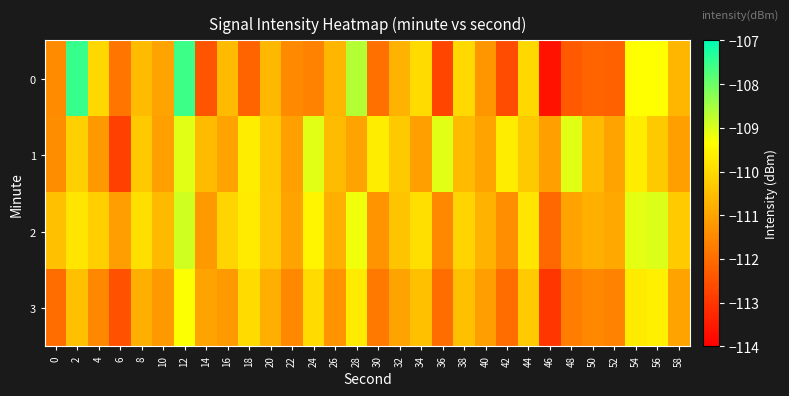

What is the total value across all series at 58?

-443.0